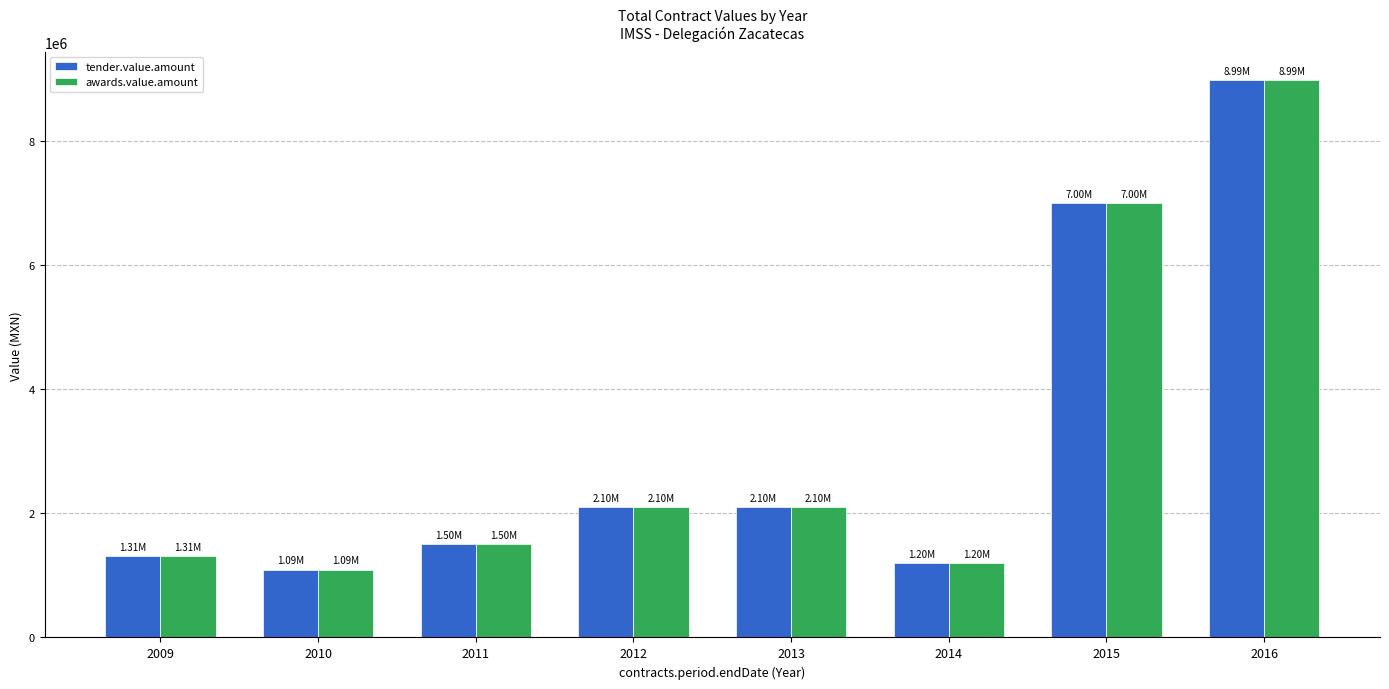

What is the total value across all series at 2014?

2400000.0